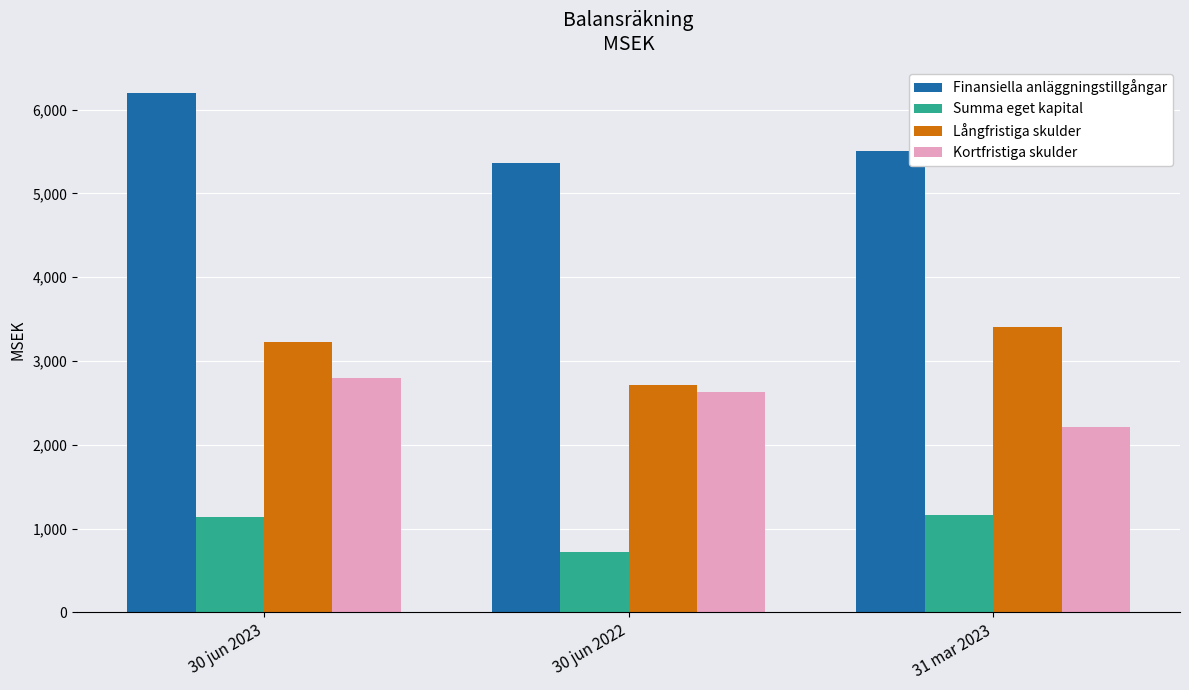

How many Långfristiga skulder values are between 2718 and 3410?

3